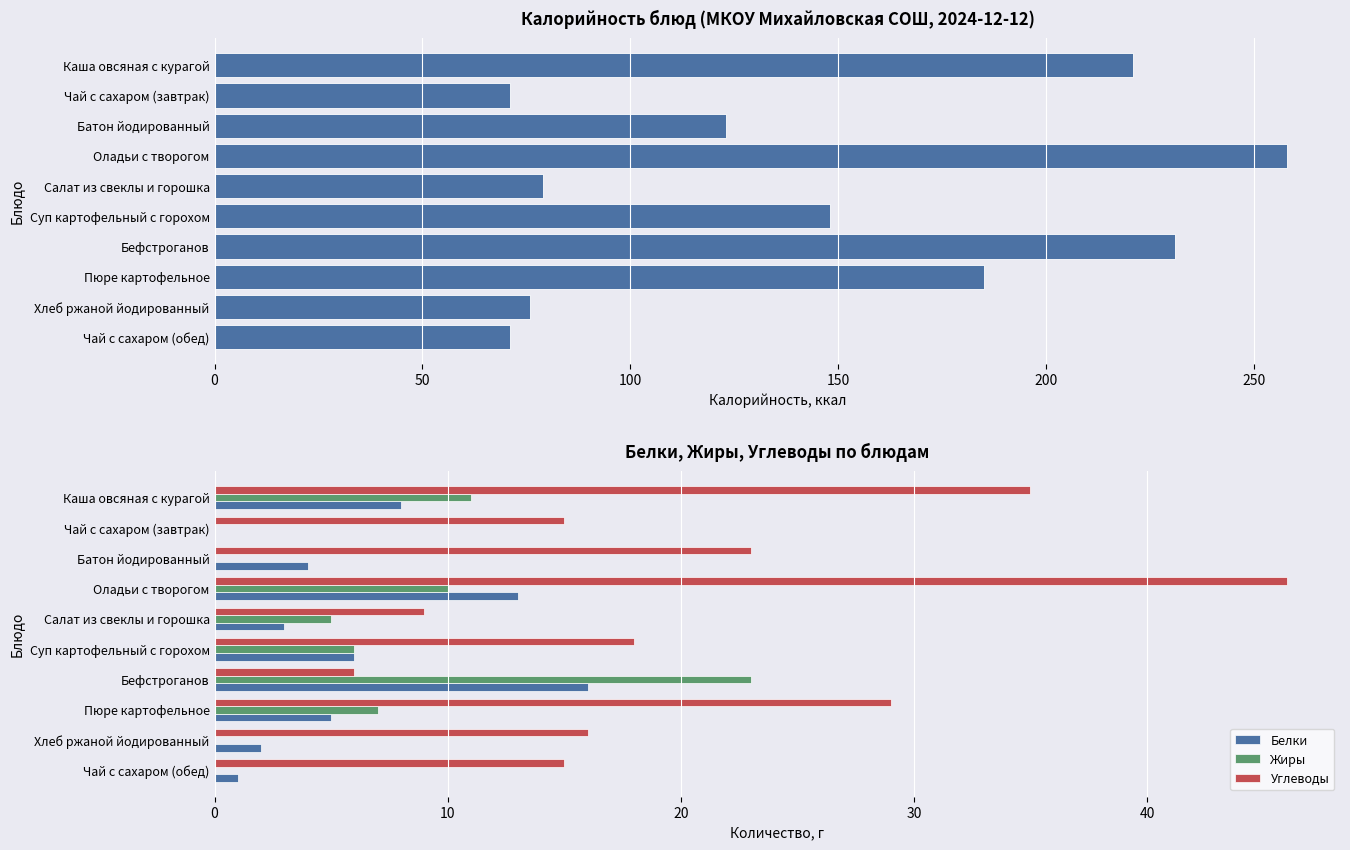

What is the sum of the Жиры values at Суп картофельный с горохом and Бефстроганов?

29